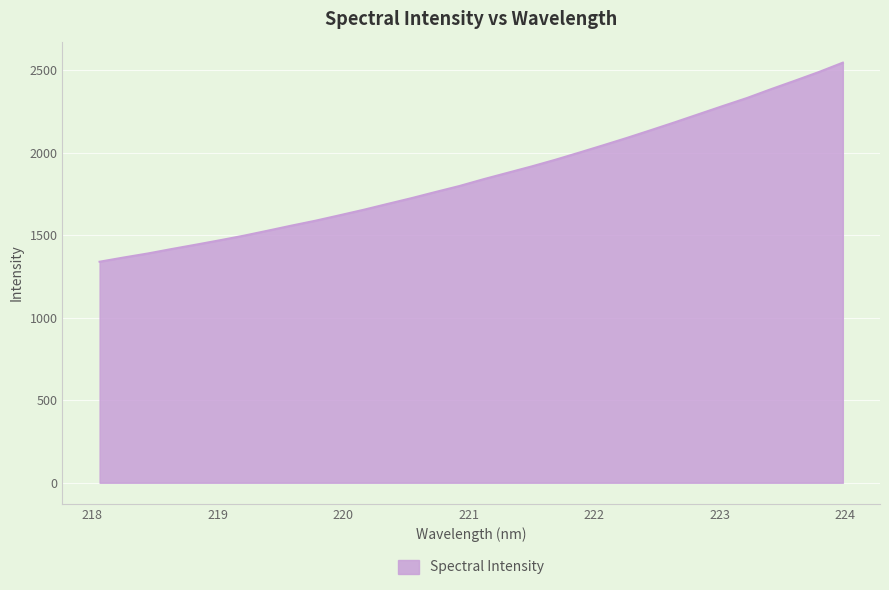

What is the difference between the maximum and minimum values?

1205.8